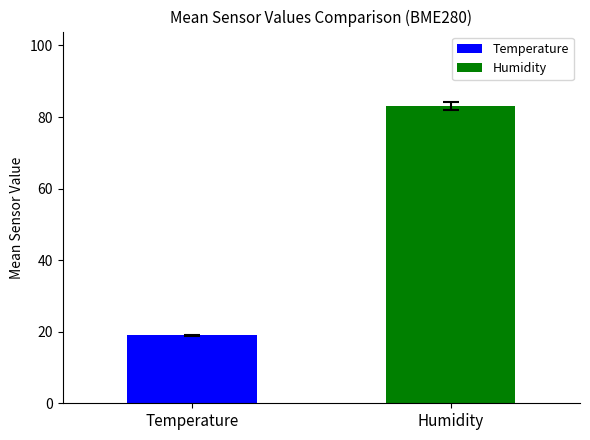

What is the maximum value shown in the chart?

83.1